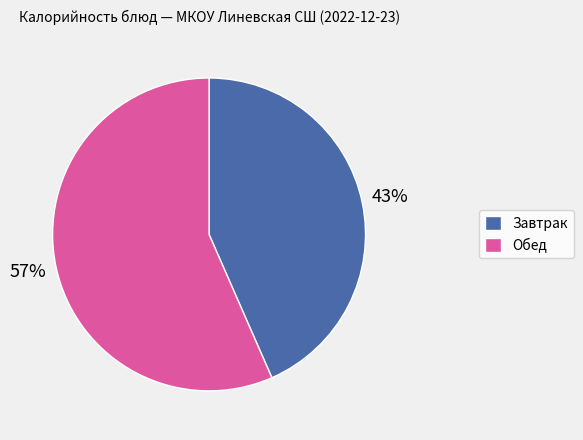

How many slices are in this pie chart?

2